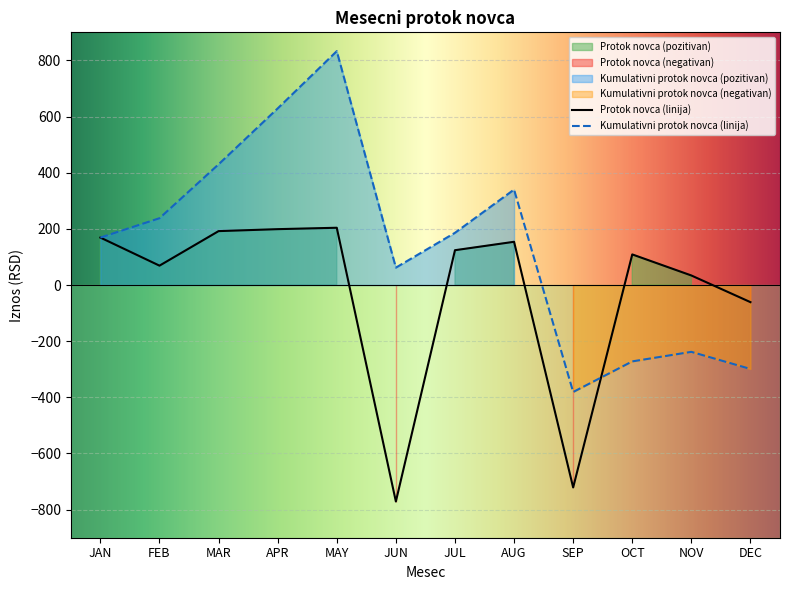

True or false: Kumulativni protok novca has a value of 396 at FEB.

False